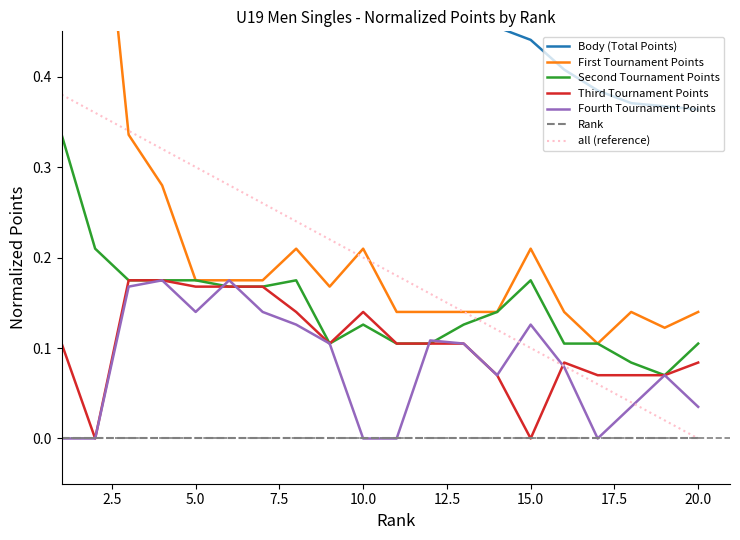

What is the value of the Third Tournament Points point at the 6th from the left?

0.2